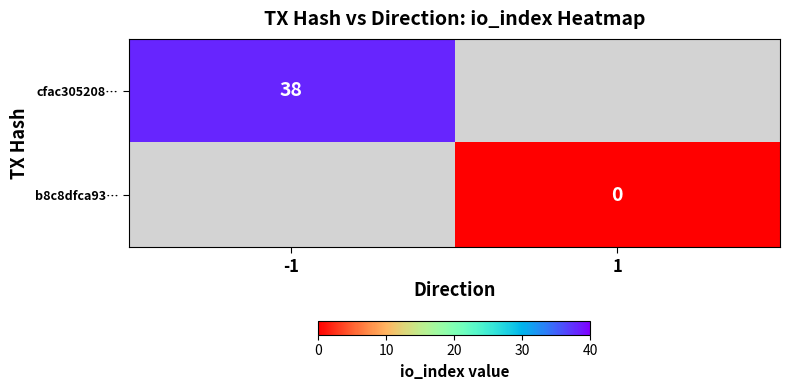

Which has a higher value, 1 or -1?

-1